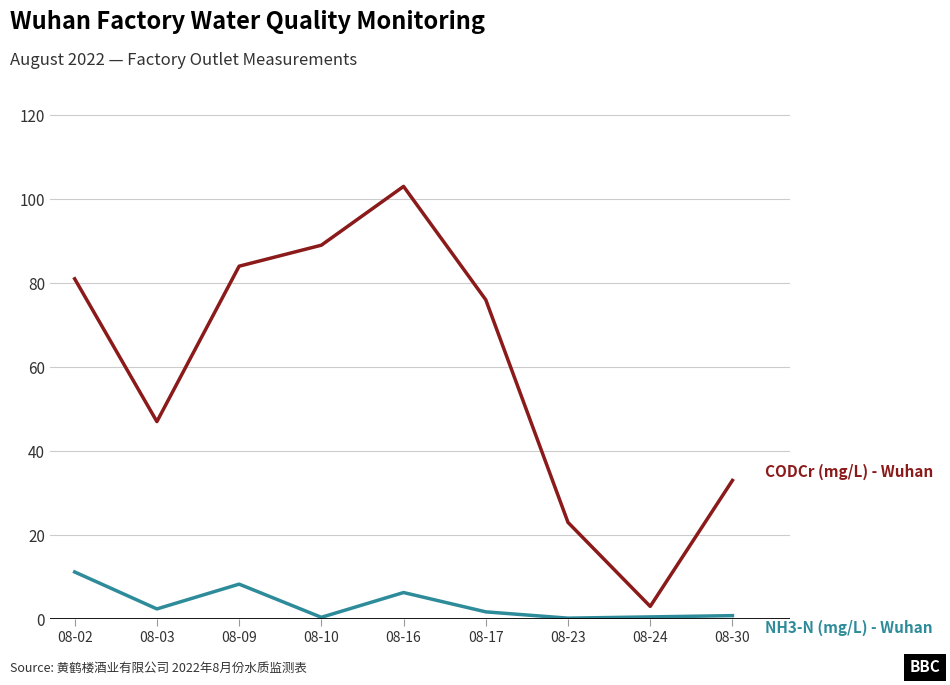

At which category is the sum across all series the highest?

08-16